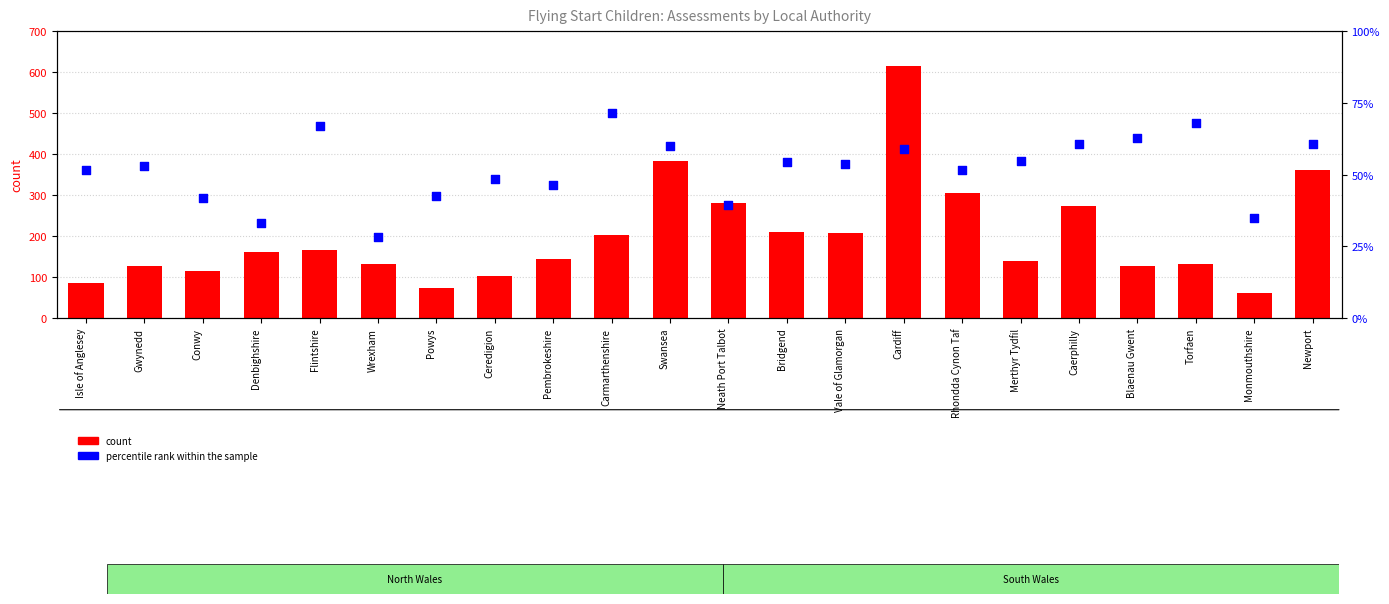

Which series reaches the maximum Y coordinate?

count